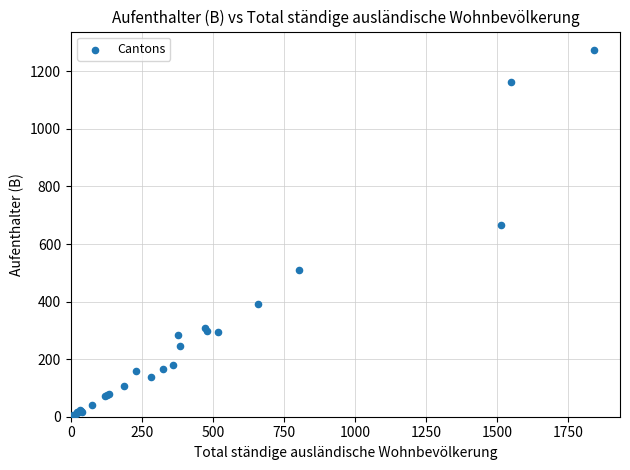

What Y value in the scatter plot is closest to 641?

665